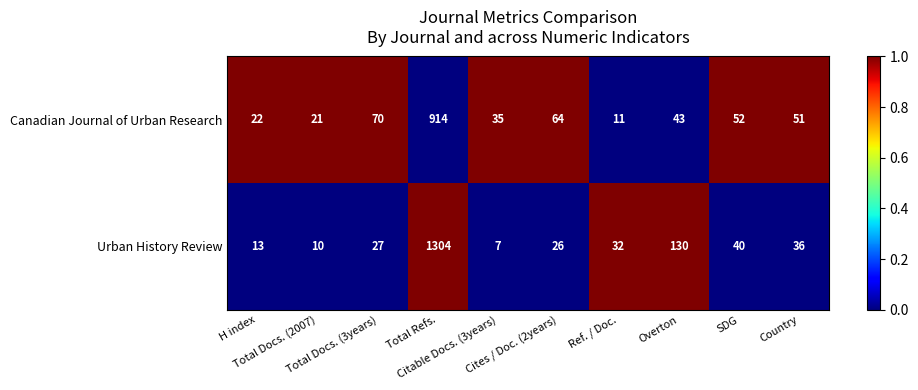

Rank the series by their maximum value, from highest to lowest.

Urban History Review, Canadian Journal of Urban Research